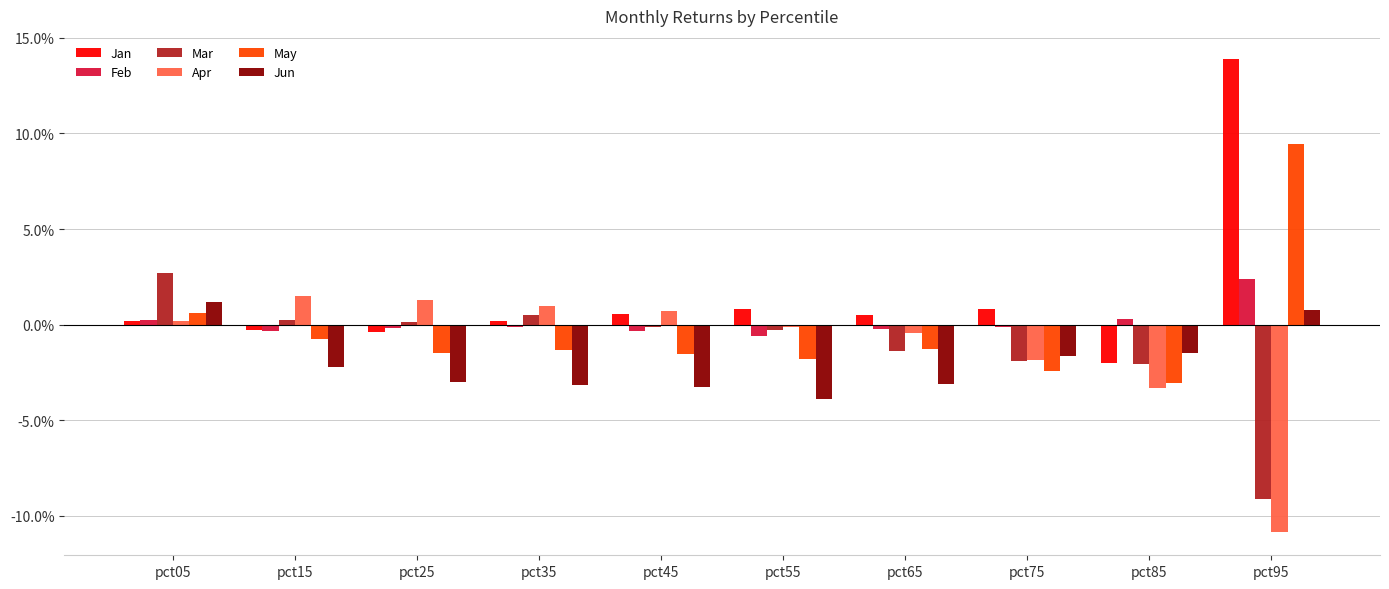

Is it true that Jun equals -0.0 at pct55?

False